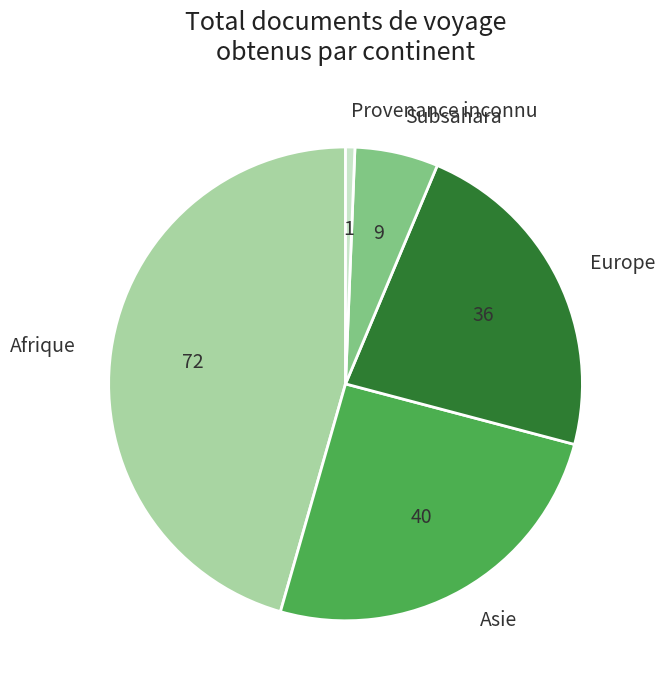

What is the largest slice in the pie chart?

Afrique